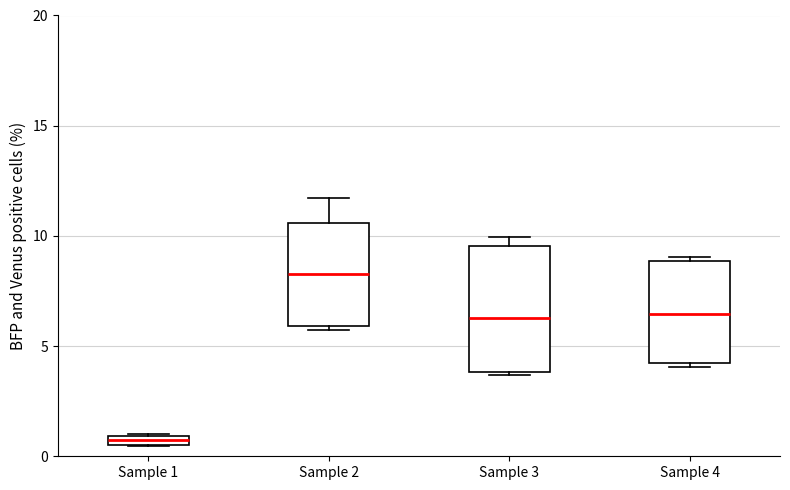

Comparing the boxes themselves (not the whiskers), which one is the tallest?

Sample 3